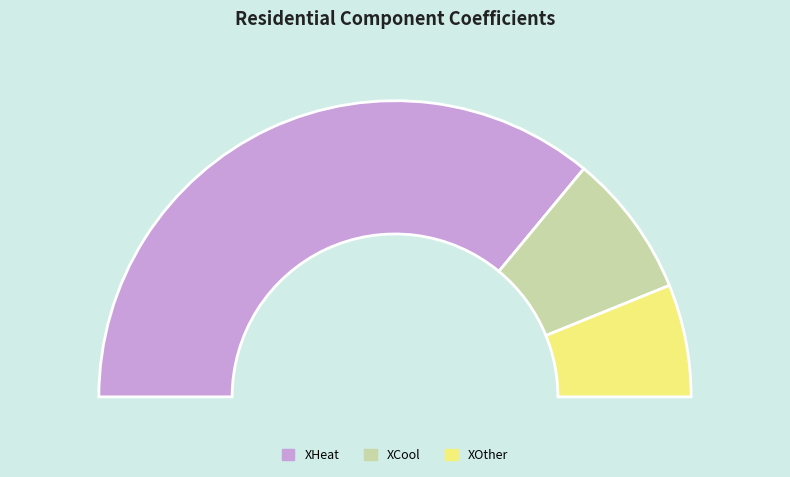

To the nearest percent, what percentage of the pie is XCool?

16%